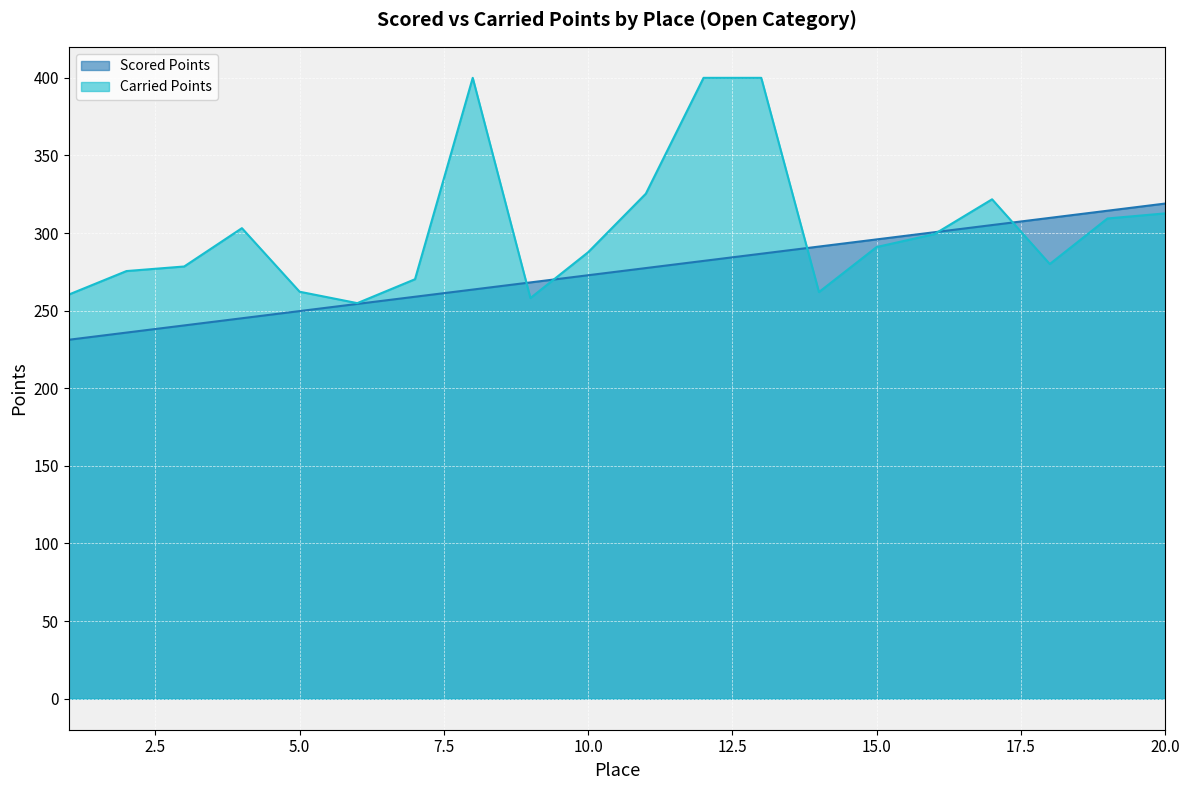

The value of Scored Points at 11 is 141.1. True or false?

False